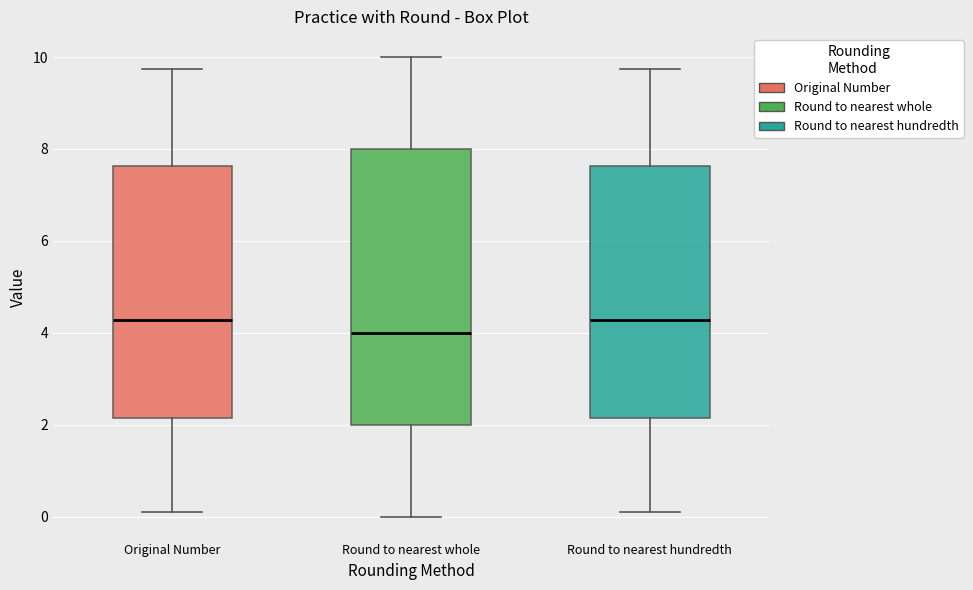

Where does the upper whisker of the box for Round to nearest whole end on the y-axis? The values are not printed on the chart, so give them approximately, as read against the axis.

10.0